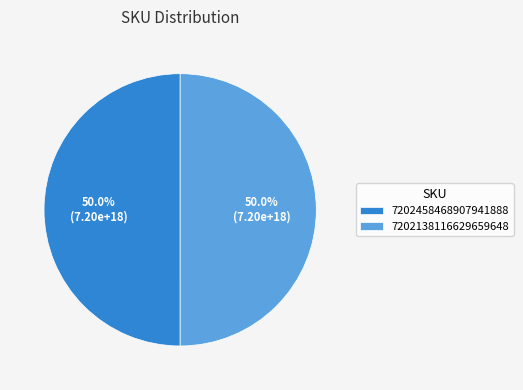

Approximately how many times larger is the value at 7202138116629659648 compared to 7202458468907941888?

1.0